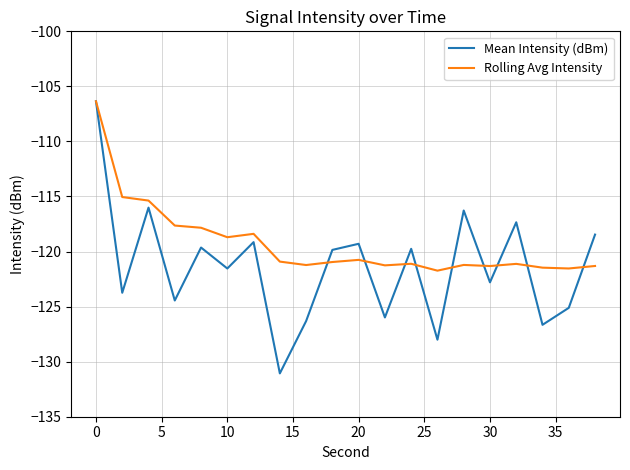

What is the minimum value for Mean Intensity (dBm)?

-131.1